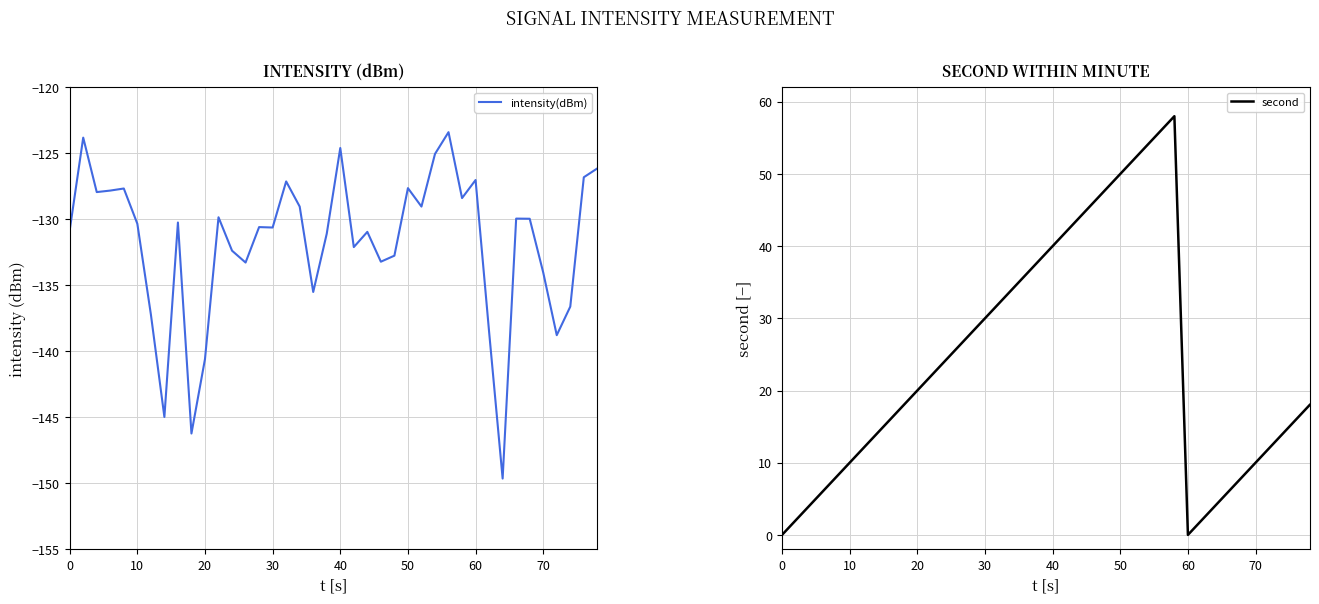

True or false: second and intensity(dBm) cross at least once.

False